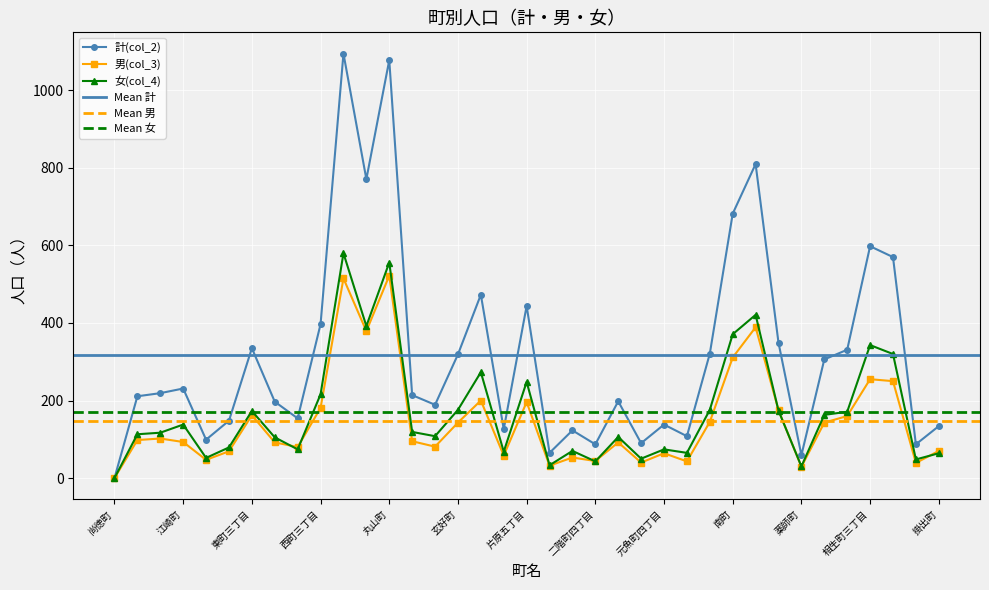

What is the difference between the second highest and minimum values in the 女(col_4) series?

556